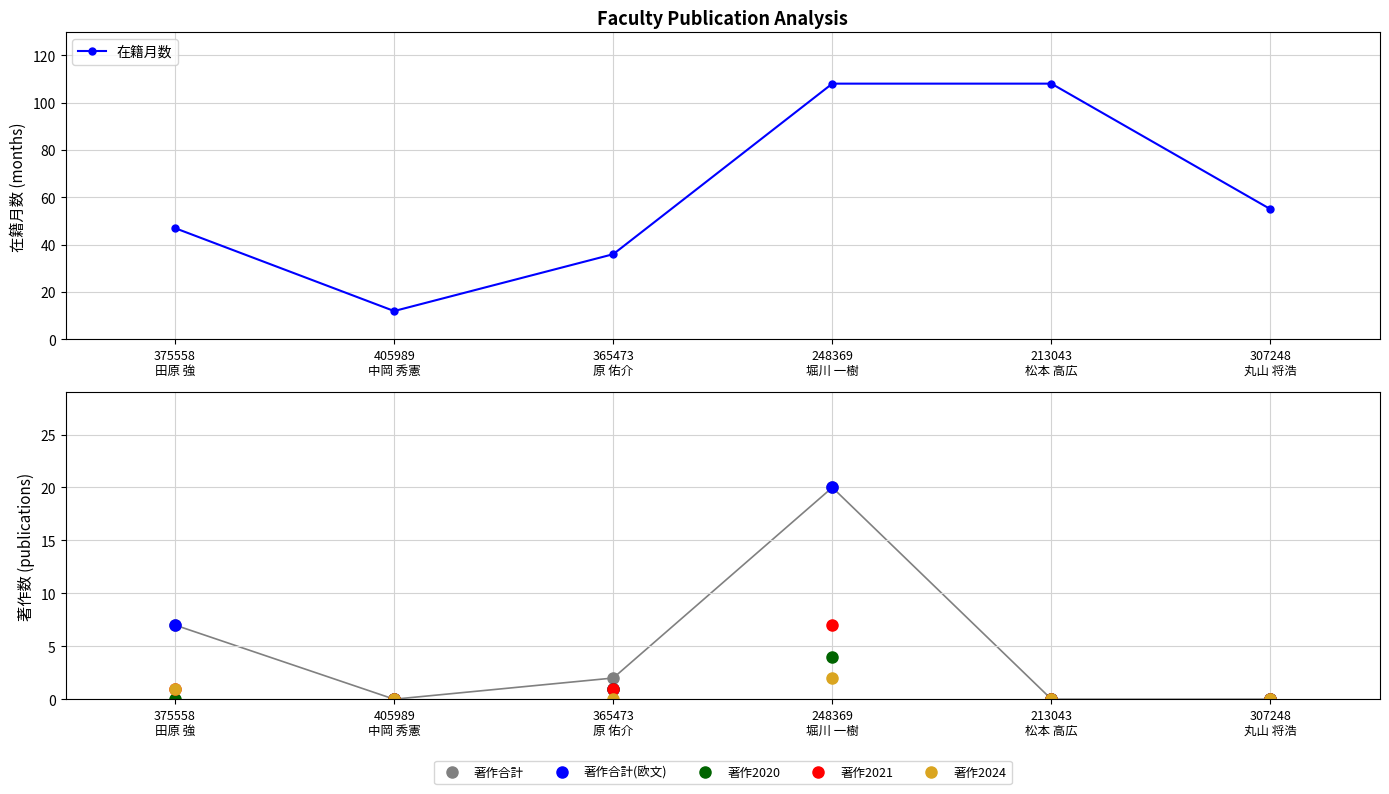

True or false: 在籍月数 and 著作2024 cross at least once.

False